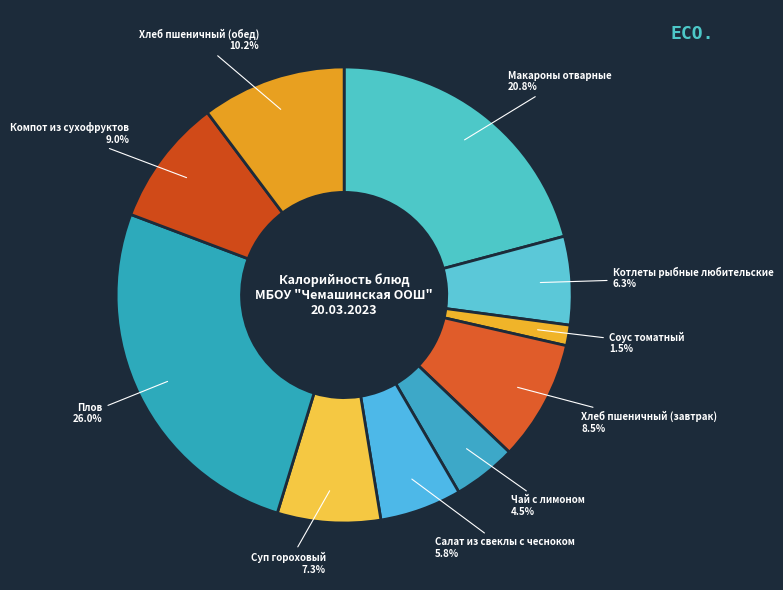

Which slice is the smallest?

Соус томатный